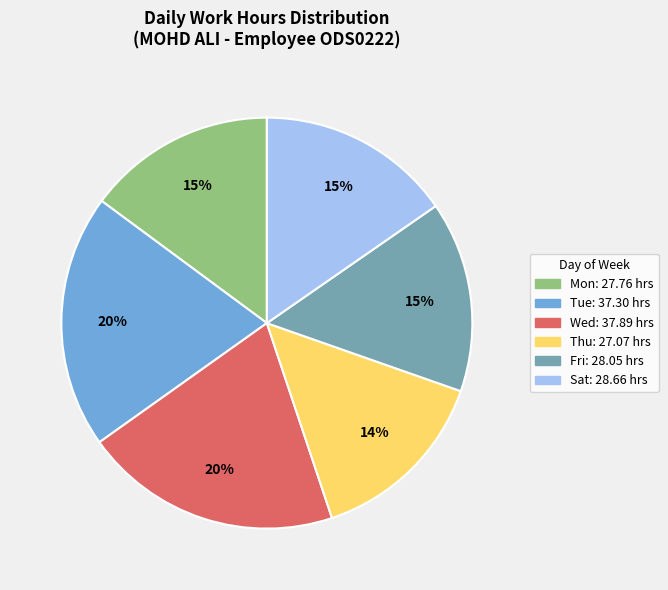

Is there any slice that represents more than half of the pie?

No